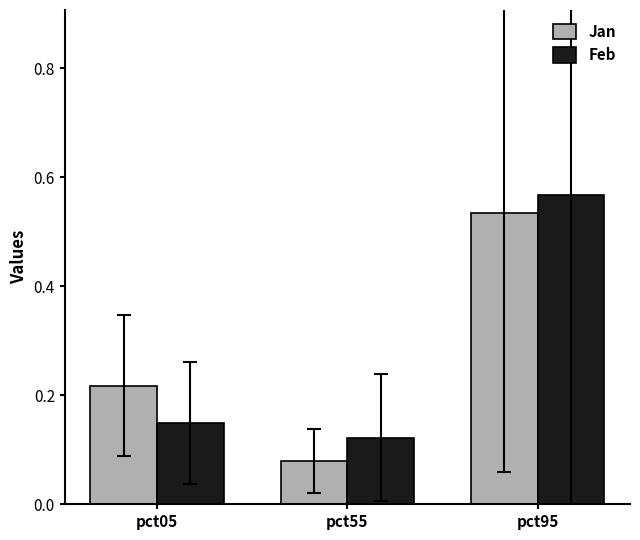

At which category is the sum across all series the highest?

pct95